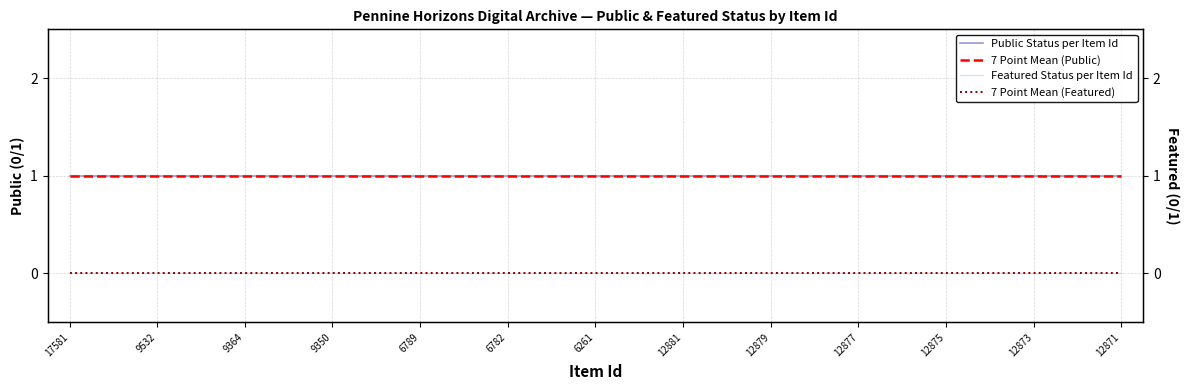

What are all the series names shown in the legend?

Public Status per Item Id, 7 Point Mean (Public), Featured Status per Item Id, 7 Point Mean (Featured)